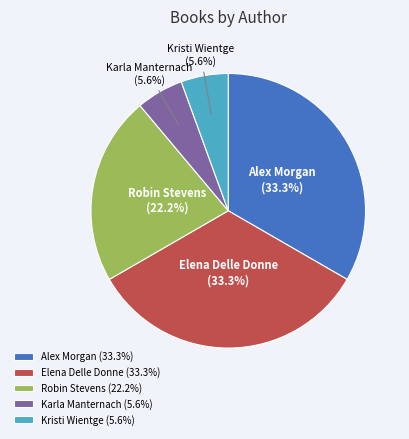

To the nearest percent, what is the difference between the Robin Stevens and Karla Manternach slice percentages?

17%